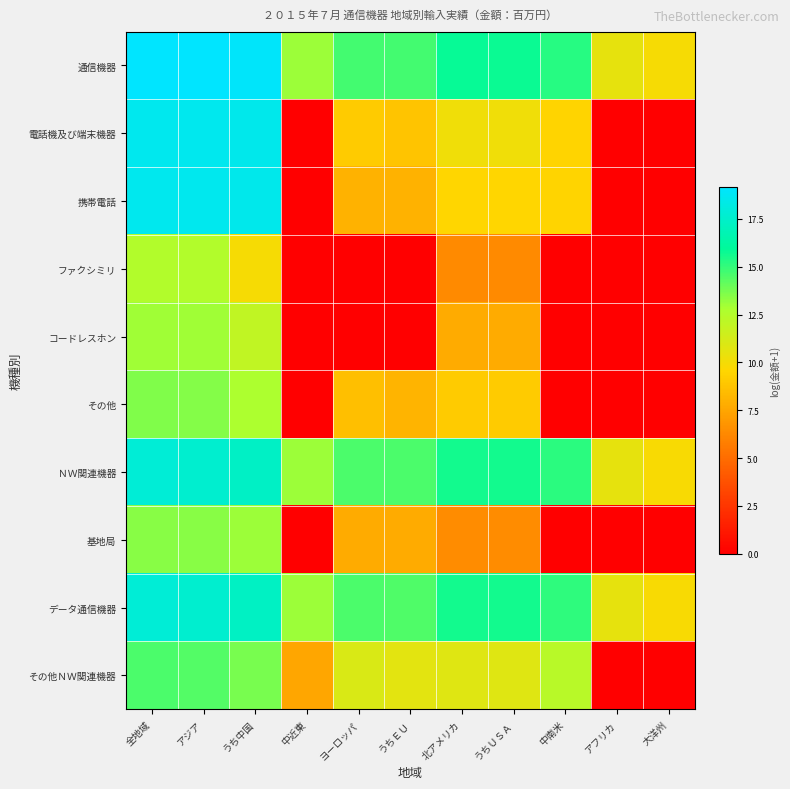

Reading left to right, what are all the values shown in this chart?

通信機器: 全地域=19.2	アジア=19.1	うち中国=18.9	中近東=13.1	ヨーロッパ=14.7	うちＥＵ=14.7	北アメリカ=15.8	うちＵＳＡ=15.8	中南米=15.2	アフリカ=10.5	大洋州=9.9
電話機及び端末機器: 全地域=18.6	アジア=18.6	うち中国=18.6	中近東=0.0	ヨーロッパ=9.1	うちＥＵ=8.8	北アメリカ=10.2	うちＵＳＡ=10.2	中南米=9.4	アフリカ=0.0	大洋州=0.0
携帯電話: 全地域=18.6	アジア=18.6	うち中国=18.6	中近東=0.0	ヨーロッパ=8.1	うちＥＵ=8.1	北アメリカ=9.5	うちＵＳＡ=9.5	中南米=9.4	アフリカ=0.0	大洋州=0.0
ファクシミリ: 全地域=12.5	アジア=12.5	うち中国=9.9	中近東=0.0	ヨーロッパ=0.0	うちＥＵ=0.0	北アメリカ=6.3	うちＵＳＡ=6.3	中南米=0.0	アフリカ=0.0	大洋州=0.0
コードレスホン: 全地域=13.0	アジア=13.0	うち中国=12.0	中近東=0.0	ヨーロッパ=0.0	うちＥＵ=0.0	北アメリカ=7.7	うちＵＳＡ=7.7	中南米=0.0	アフリカ=0.0	大洋州=0.0
その他: 全地域=13.6	アジア=13.5	うち中国=12.7	中近東=0.0	ヨーロッパ=8.6	うちＥＵ=8.2	北アメリカ=9.1	うちＵＳＡ=9.1	中南米=0.0	アフリカ=0.0	大洋州=0.0
ＮＷ関連機器: 全地域=17.9	アジア=17.7	うち中国=17.3	中近東=13.0	ヨーロッパ=14.6	うちＥＵ=14.5	北アメリカ=15.6	うちＵＳＡ=15.6	中南米=15.1	アフリカ=10.5	大洋州=9.9
基地局: 全地域=13.4	アジア=13.4	うち中国=13.1	中近東=0.0	ヨーロッパ=7.7	うちＥＵ=7.7	北アメリカ=6.4	うちＵＳＡ=6.4	中南米=0.0	アフリカ=0.0	大洋州=0.0
データ通信機器: 全地域=17.8	アジア=17.6	うち中国=17.3	中近東=13.0	ヨーロッパ=14.5	うちＥＵ=14.5	北アメリカ=15.6	うちＵＳＡ=15.6	中南米=15.1	アフリカ=10.5	大洋州=9.9
その他ＮＷ関連機器: 全地域=14.6	アジア=14.4	うち中国=13.7	中近東=7.5	ヨーロッパ=11.0	うちＥＵ=10.6	北アメリカ=10.8	うちＵＳＡ=10.8	中南米=12.3	アフリカ=0.0	大洋州=0.0